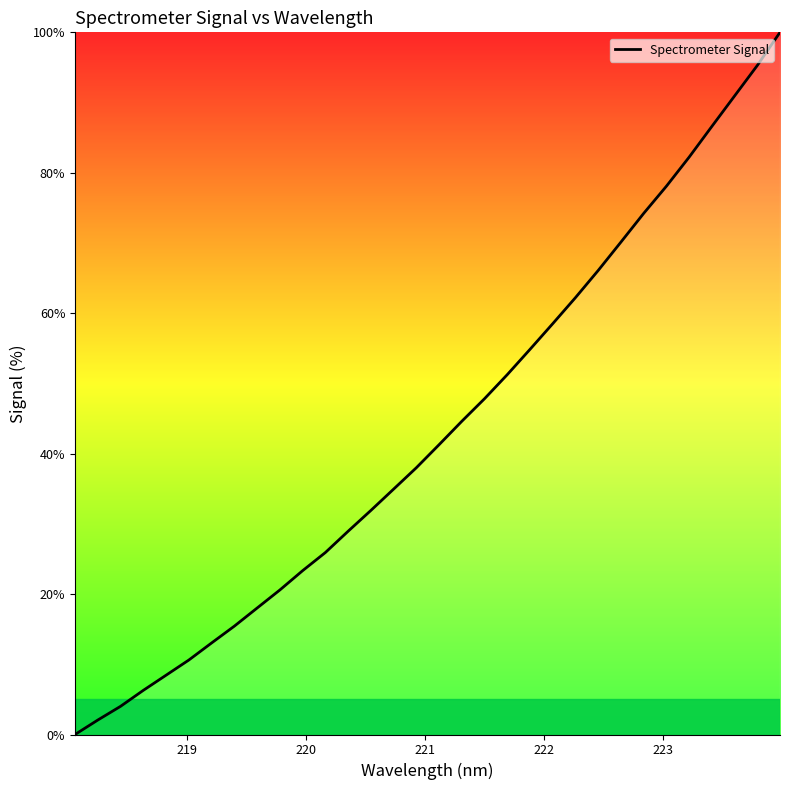

How many lines are shown in the chart?

1